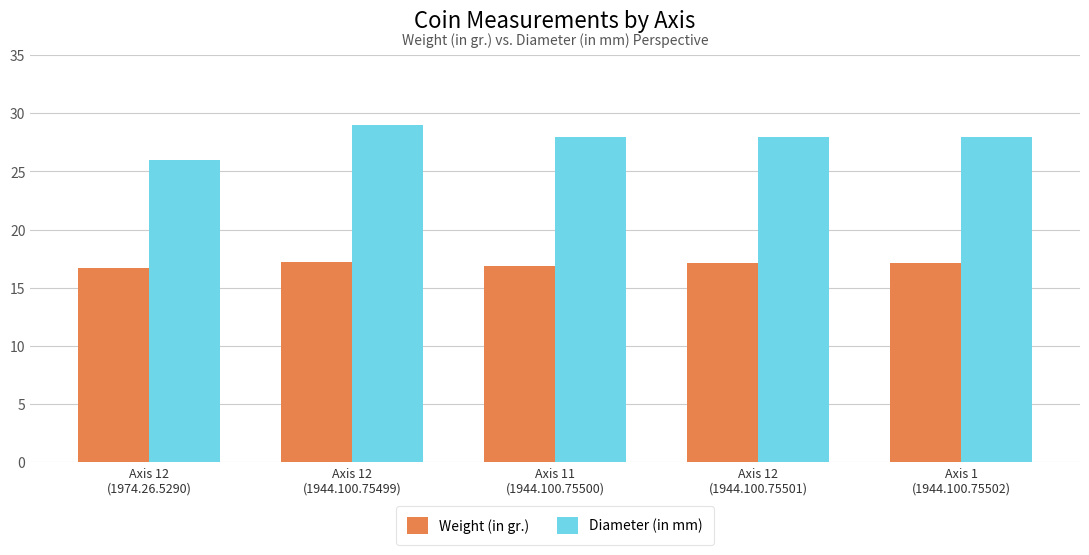

What is the sum of the Diameter (in mm) values at Axis 12
(1974.26.5290) and Axis 1
(1944.100.75502)?

54.0